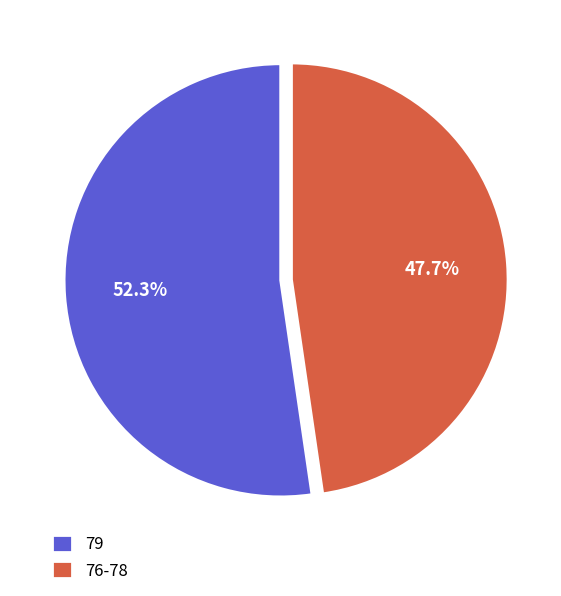

What is the smallest slice in the pie chart?

76-78